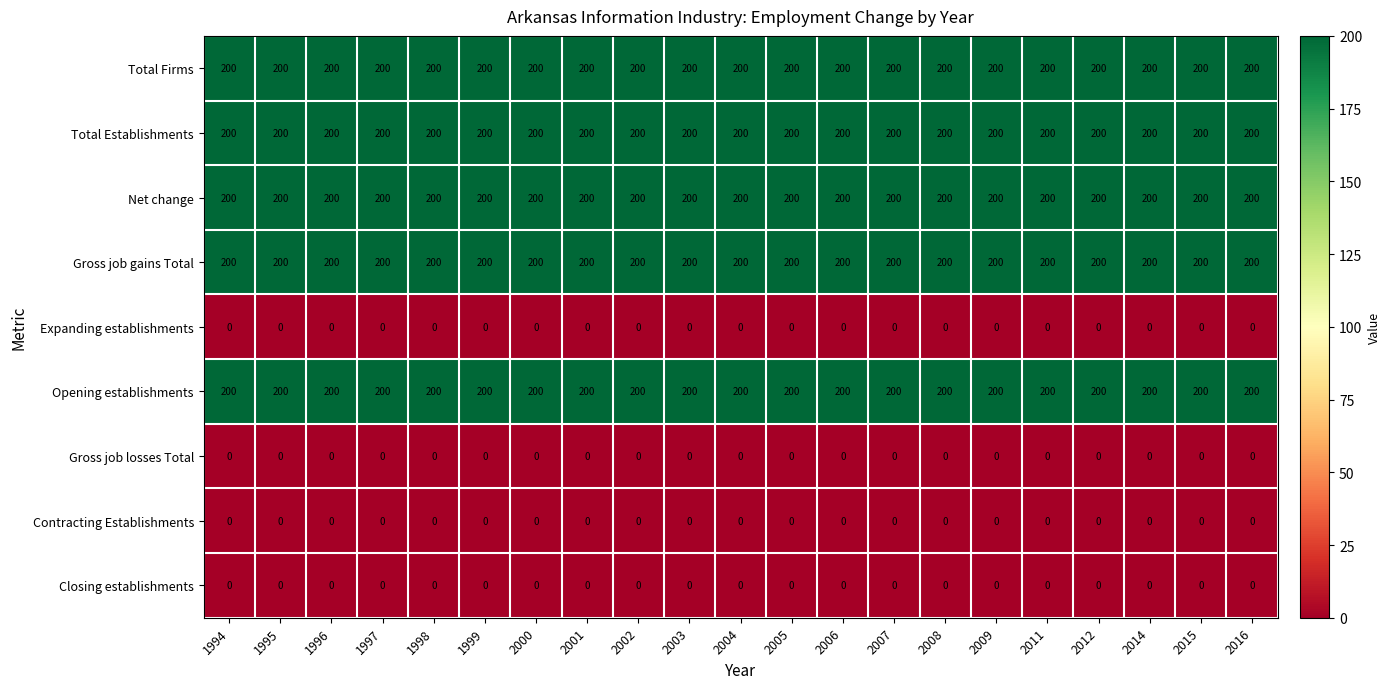

What is the spread (max minus min) of values at 2005?

200